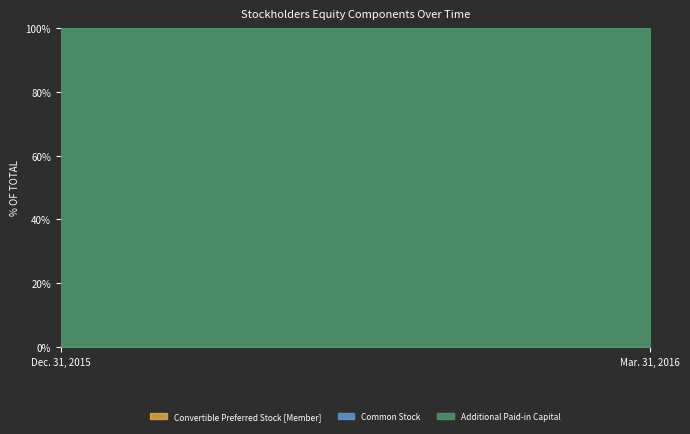

Rank the categories by Common Stock value from lowest to highest.

Dec. 31, 2015, Mar. 31, 2016